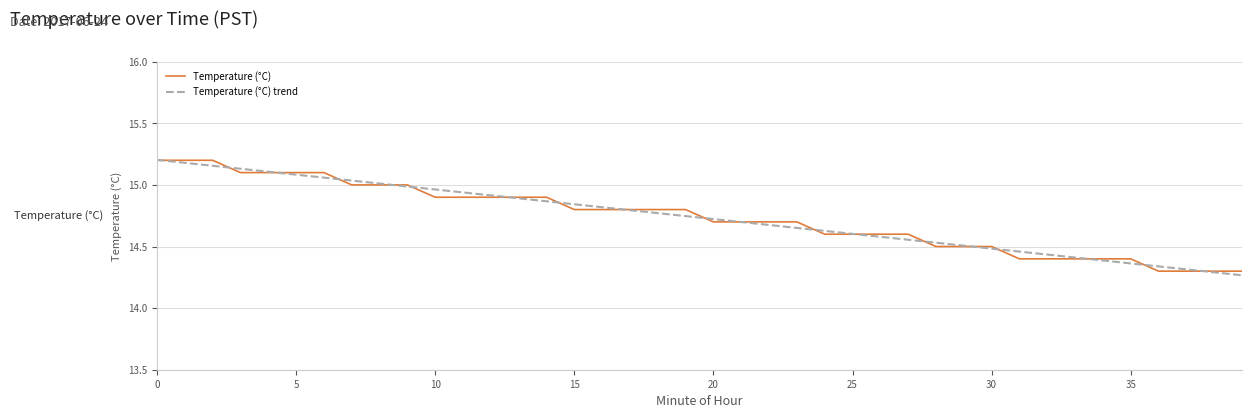

Reading left to right, list all the values displayed in this chart.

Temperature (°C): 15.2	15.2	15.2	15.1	15.1	15.1	15.1	15.0	15.0	15.0	14.9	14.9	14.9	14.9	14.9	14.8	14.8	14.8	14.8	14.8	14.7	14.7	14.7	14.7	14.6	14.6	14.6	14.6	14.5	14.5	14.5	14.4	14.4	14.4	14.4	14.4	14.3	14.3	14.3	14.3
Temperature (°C) trend: 15.2	15.2	15.2	15.1	15.1	15.1	15.1	15.0	15.0	15.0	15.0	14.9	14.9	14.9	14.9	14.8	14.8	14.8	14.8	14.7	14.7	14.7	14.7	14.7	14.6	14.6	14.6	14.6	14.5	14.5	14.5	14.5	14.4	14.4	14.4	14.4	14.3	14.3	14.3	14.3